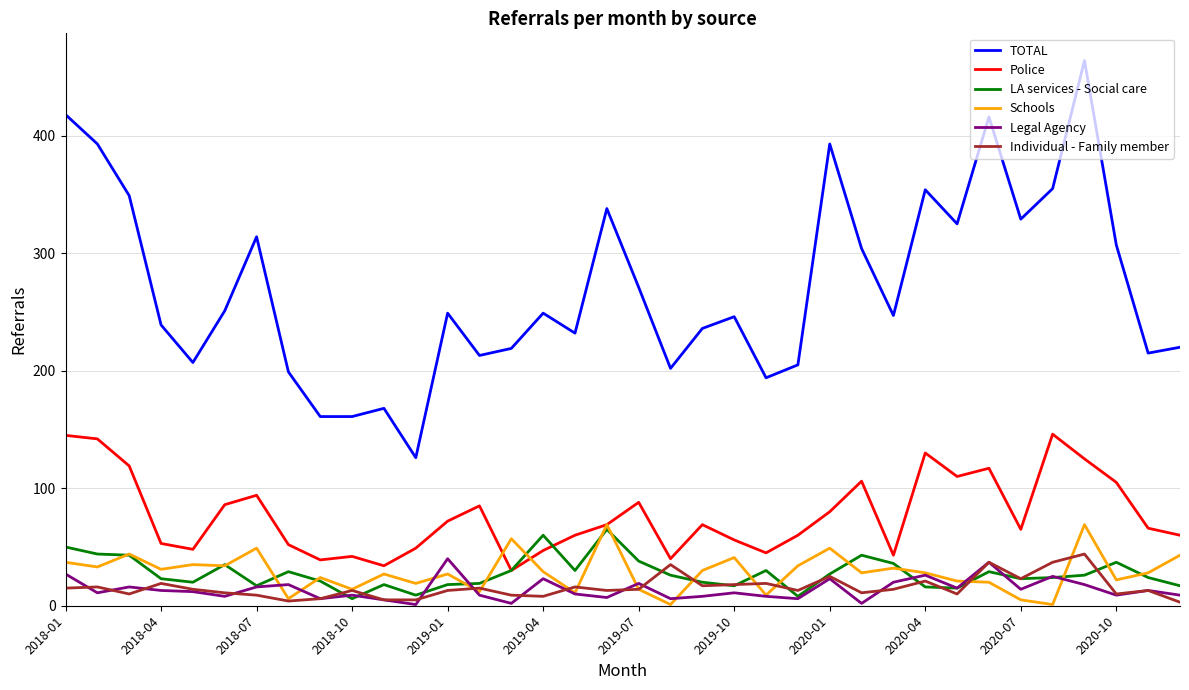

Which series has the largest range (max minus min)?

TOTAL